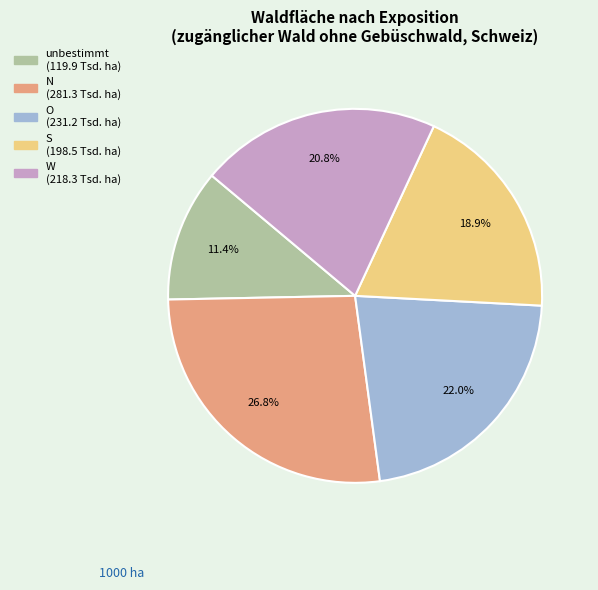

What is the ratio of the value at unbestimmt to the value at W?

0.5